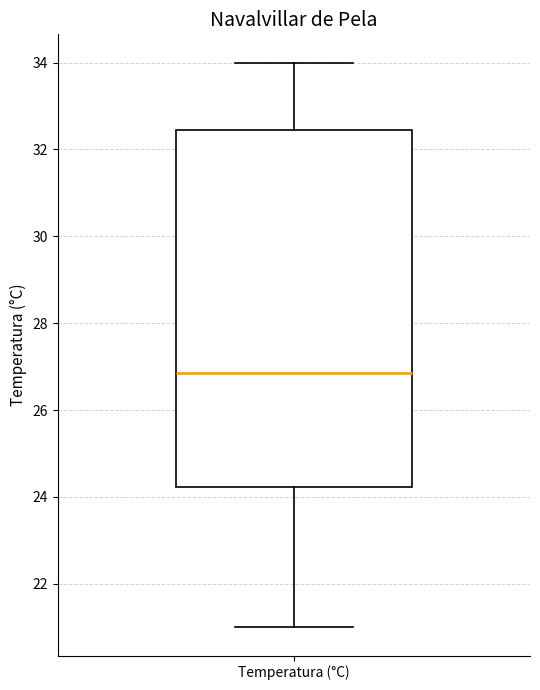

Read this box plot against the y-axis: the position of the median line, the range covered by the box, and the ends of both whiskers. The values are not printed on the chart, so give them approximately, as read against the axis.

median 26.8, box 24.2 to 32.4, whiskers 21.0 to 34.0